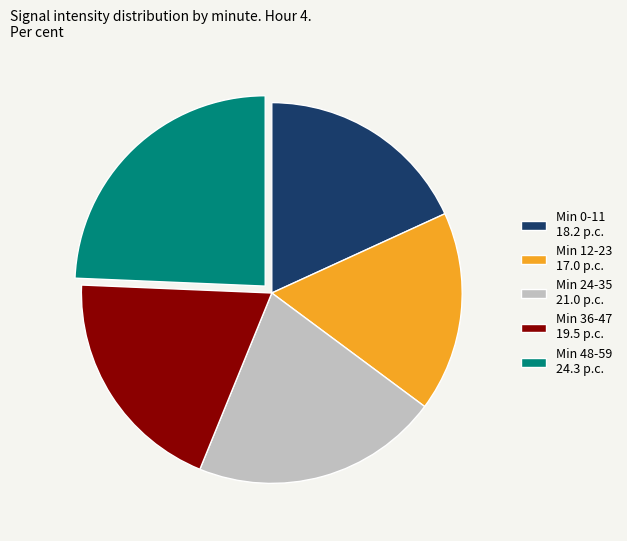

Which has a higher value, Min 0-11 18.2 p.c. or Min 12-23 17.0 p.c.?

Min 0-11 18.2 p.c.